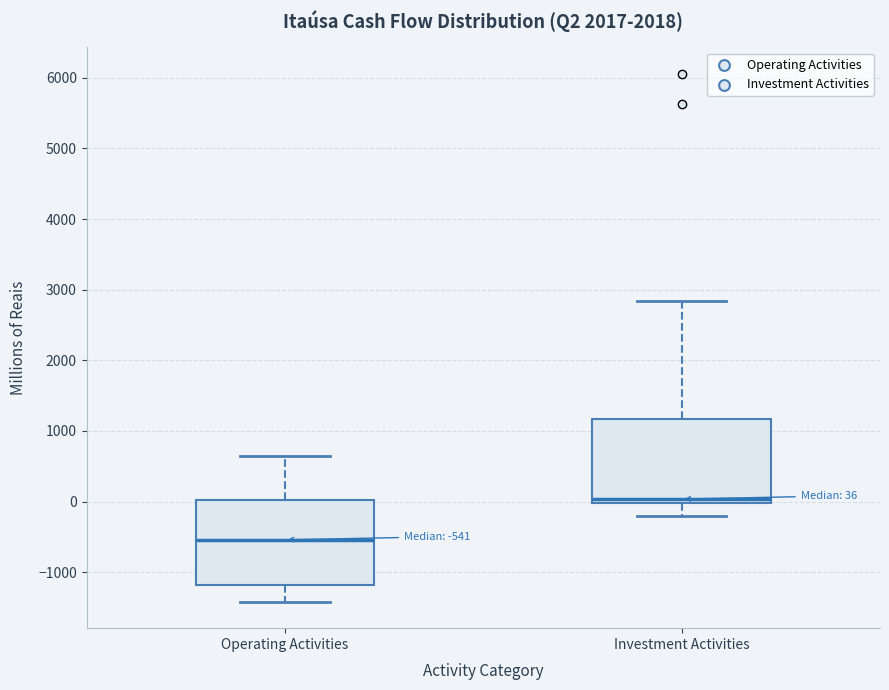

Which box has the lowest median line?

Operating Activities